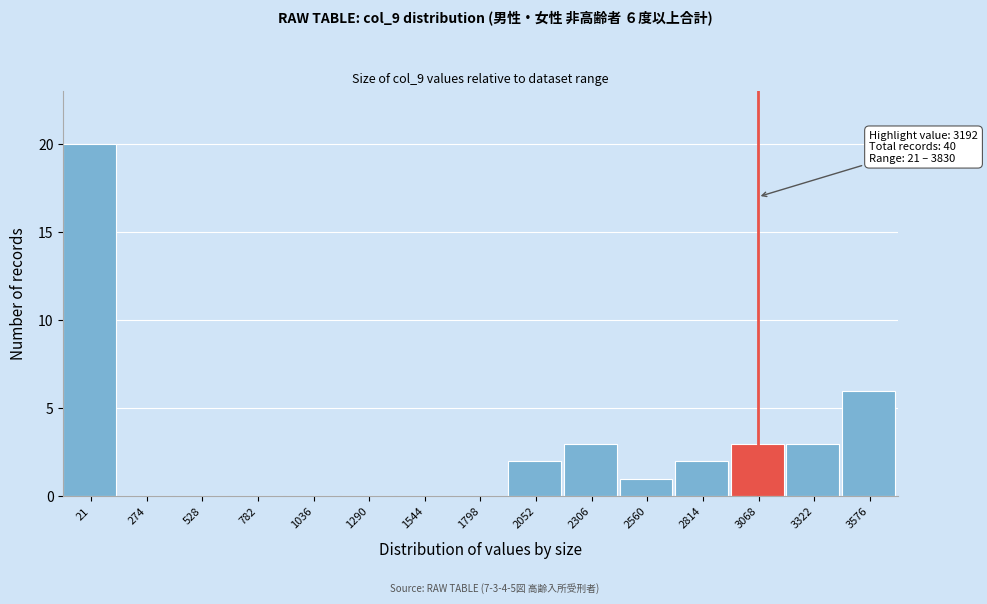

Reading left to right, list all the values displayed in this chart.

21=20	274=0	528=0	782=0	1036=0	1290=0	1544=0	1798=0	2052=2	2306=3	2560=1	2814=2	3068=3	3322=3	3576=6